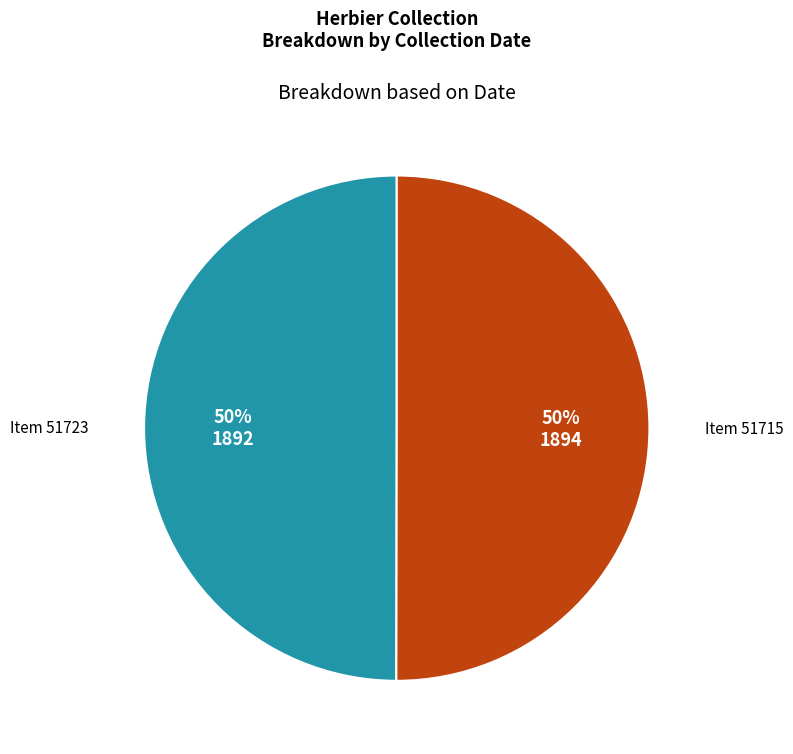

To the nearest percent, what is the average slice percentage?

50%